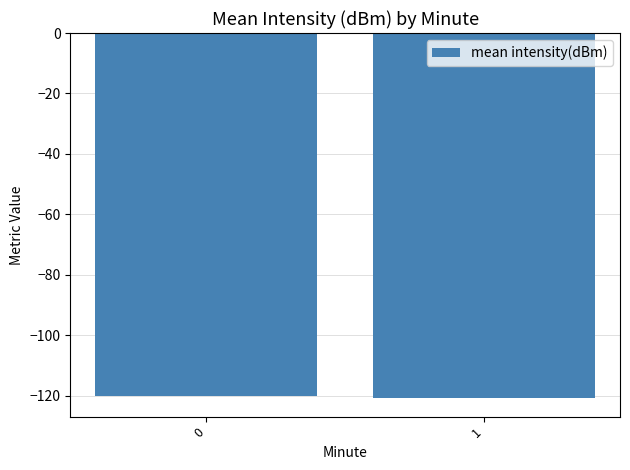

What is the smallest value displayed?

-120.8